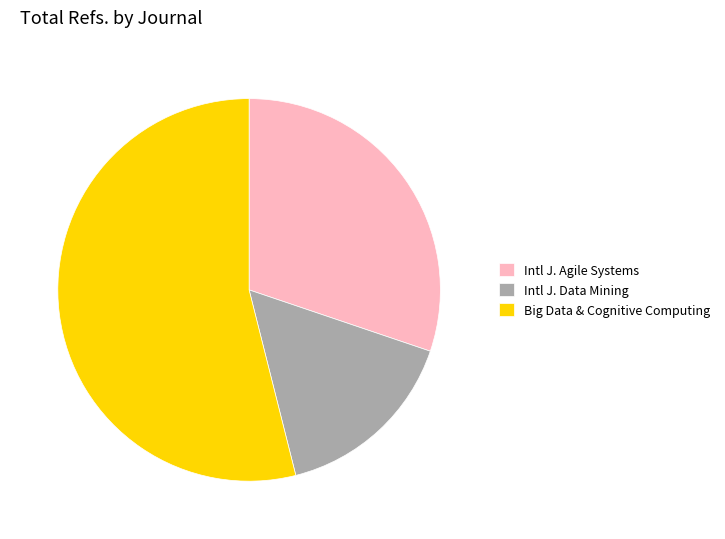

Which slice represents more than half of the pie?

Big Data & Cognitive Computing